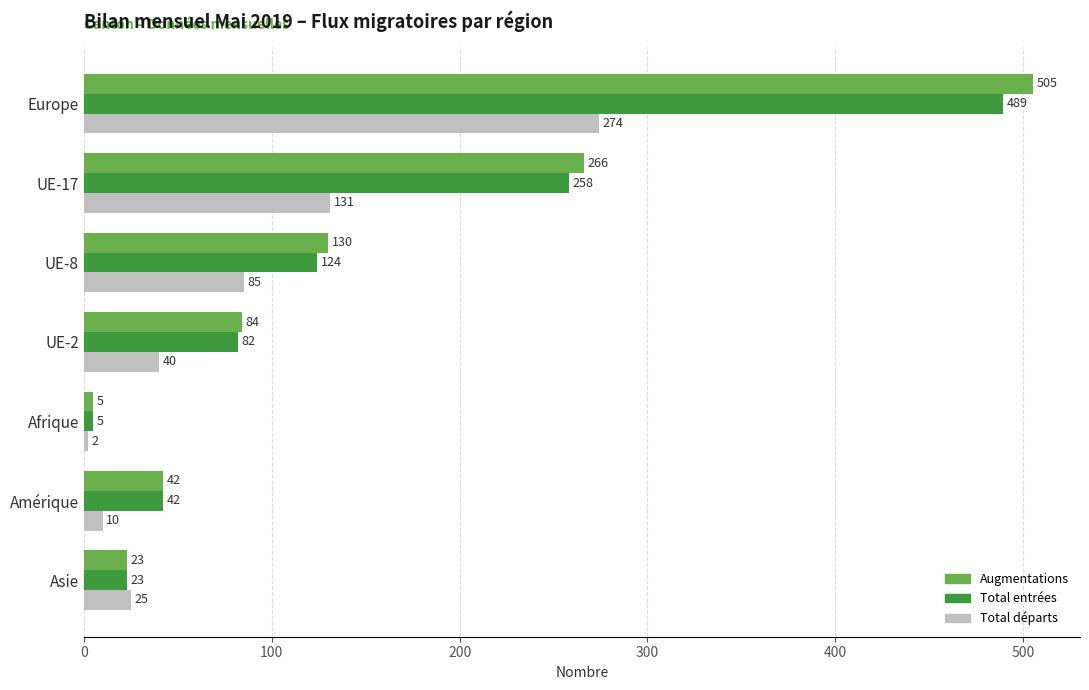

The Augmentations series shows 31 at UE-2. True or false?

False